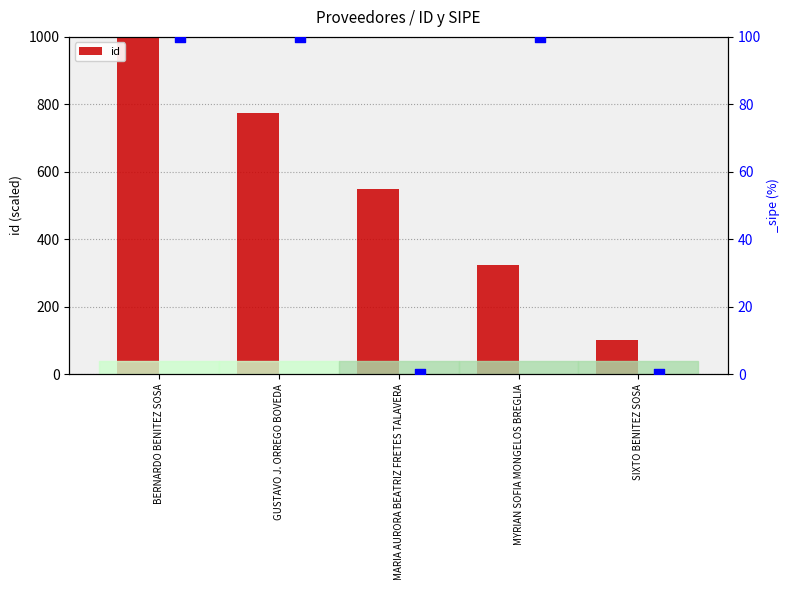

Approximately how many times larger is the value at GUSTAVO J. ORREGO BOVEDA compared to MARIA AURORA BEATRIZ FRETES TALAVERA?

1.4